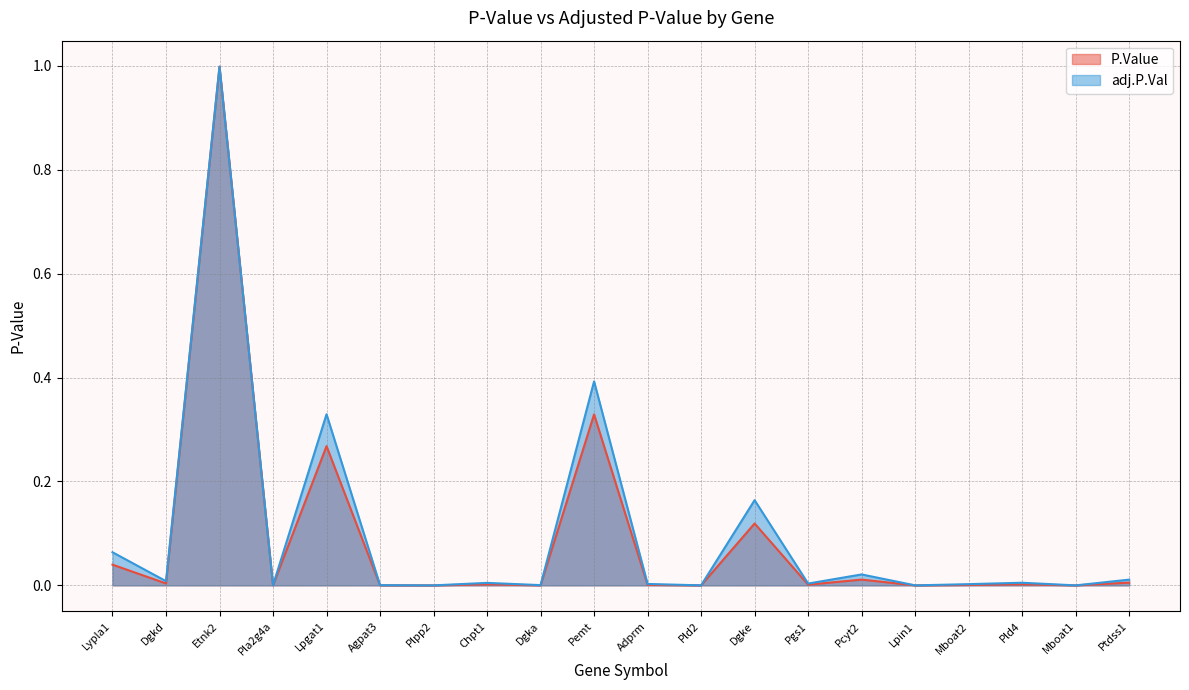

At which category is the sum across all series the highest?

Etnk2